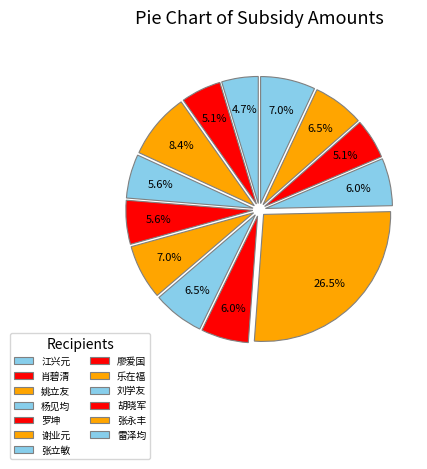

How many segments does this pie chart have?

13